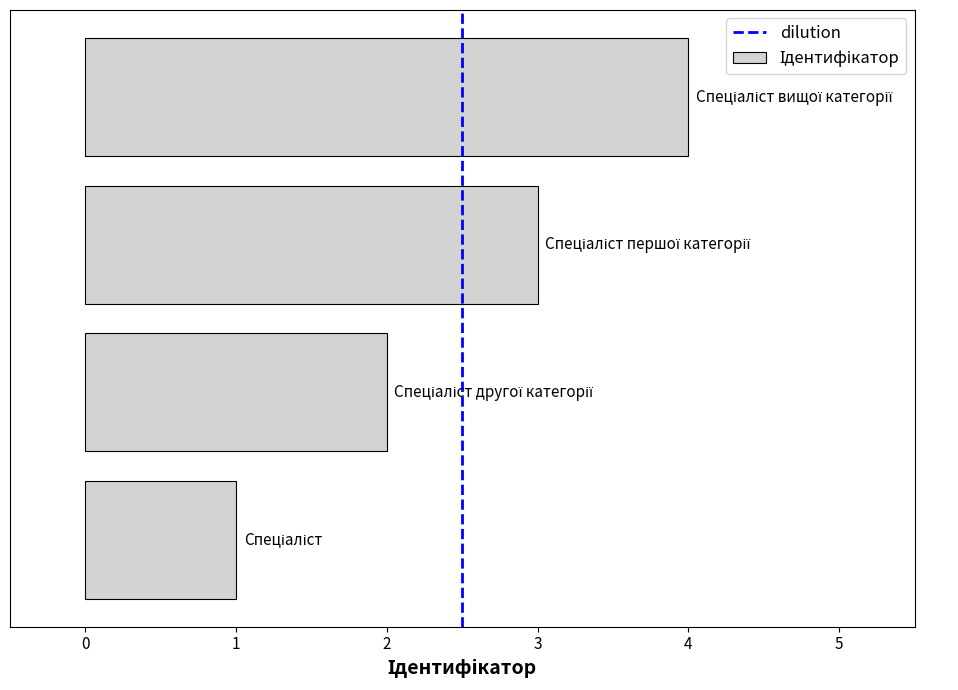

What is the sum of all values?

10